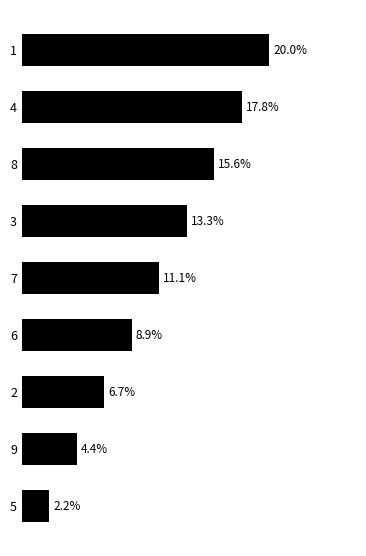

List the labels in order of value, largest first.

1, 4, 8, 3, 7, 6, 2, 9, 5